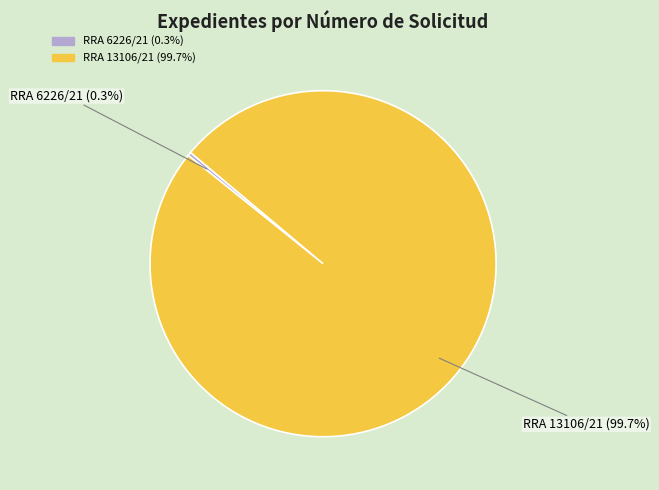

Combined, do RRA 13106/21 and RRA 6226/21 account for over 50%?

Yes